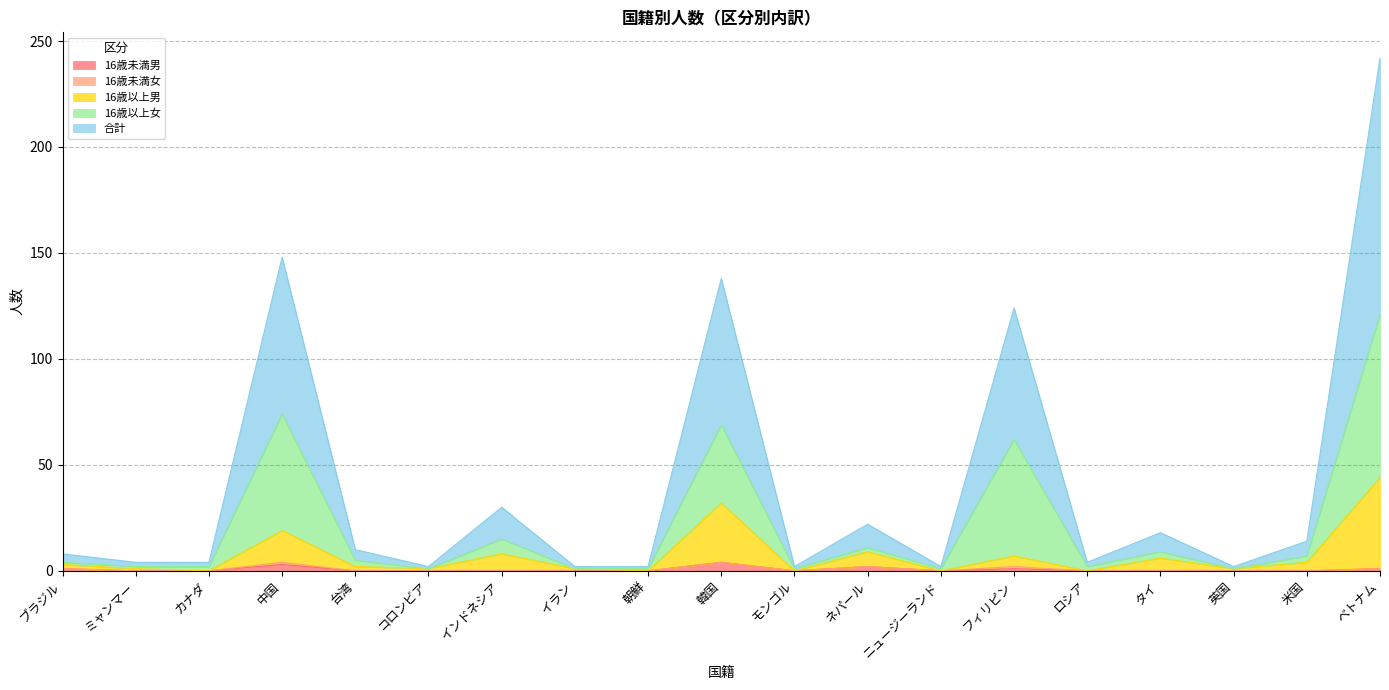

The value of 16歳未満男 at インドネシア is 0. True or false?

True